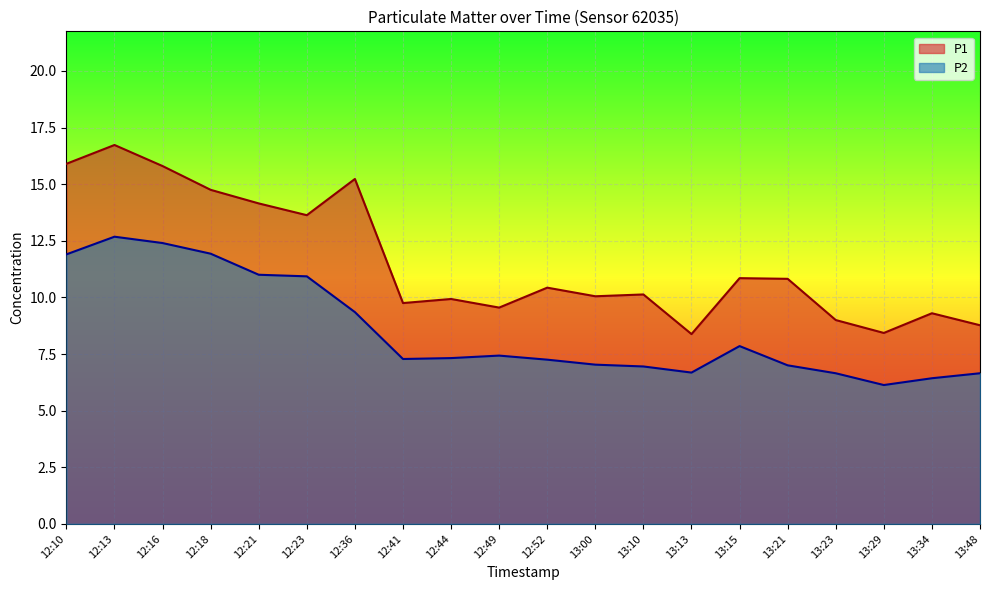

The value of P1 at 12:21 is 20.1. True or false?

False